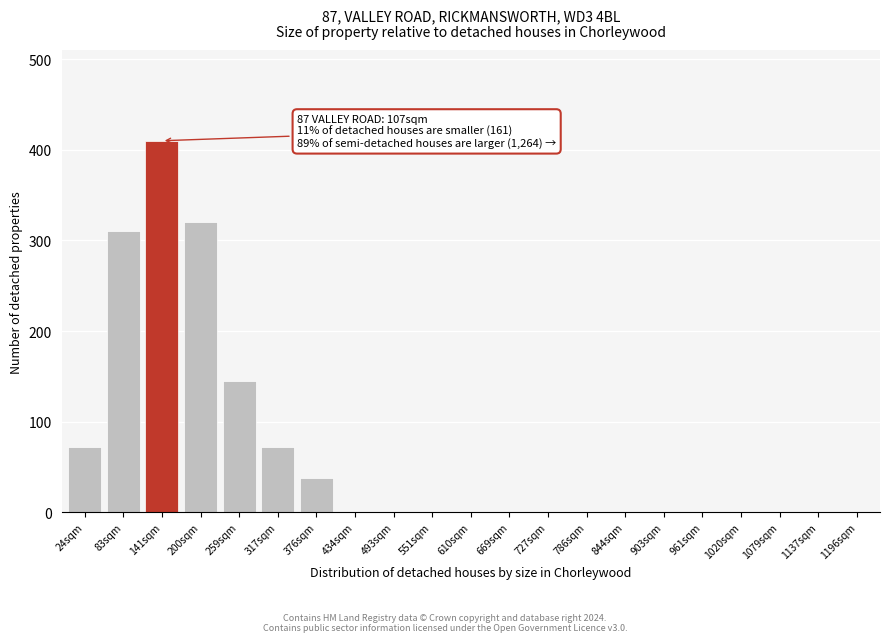

Which has a higher value, 1196sqm or 259sqm?

259sqm